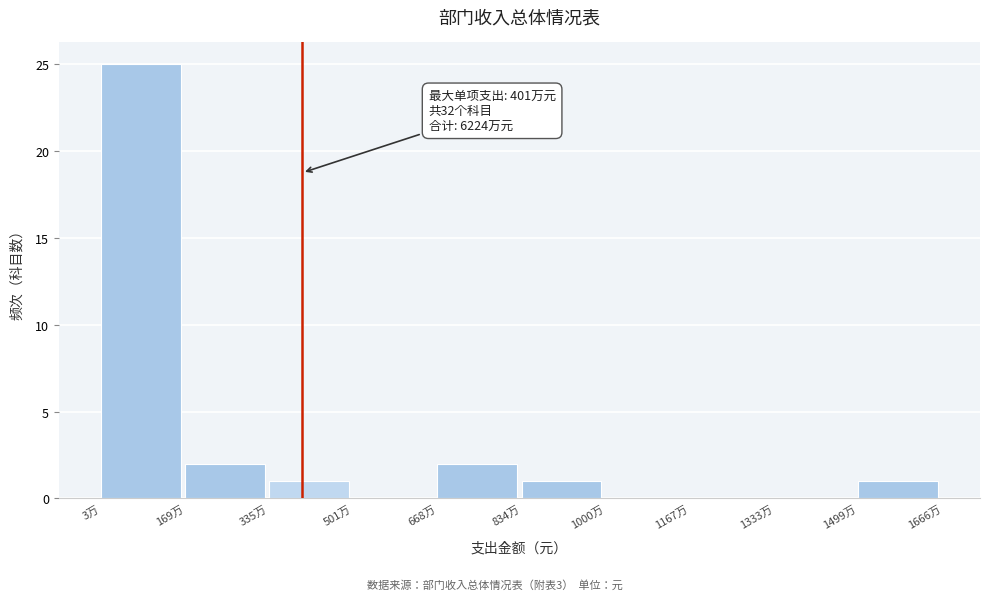

Reading right to left, transcribe all the data shown in this chart.

1499万=1	1333万=0	1167万=0	1000万=0	834万=1	668万=2	501万=0	335万=1	169万=2	3万=25